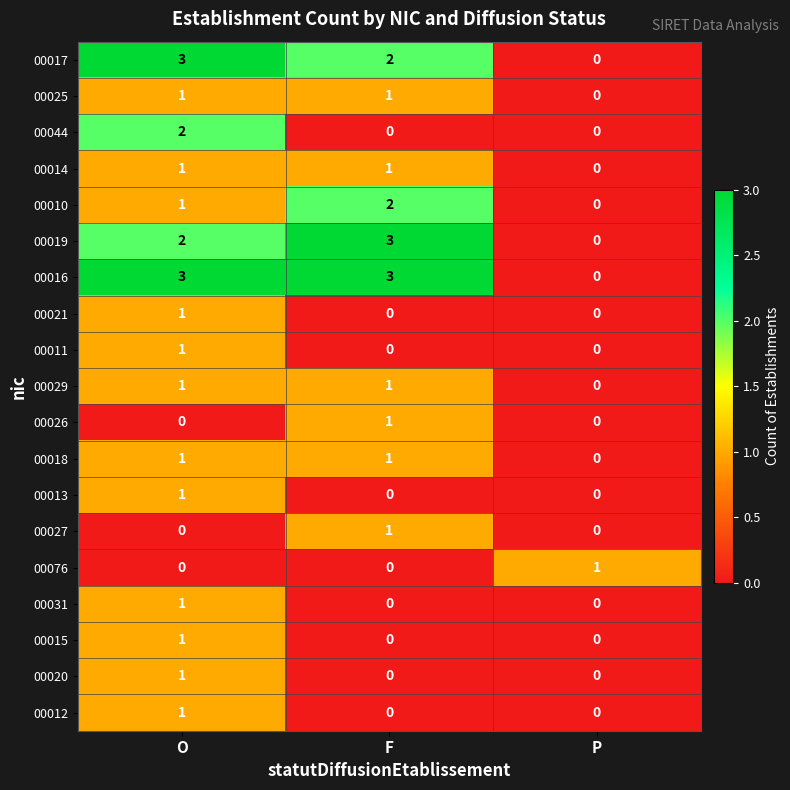

What is the total value across all series at F?

16